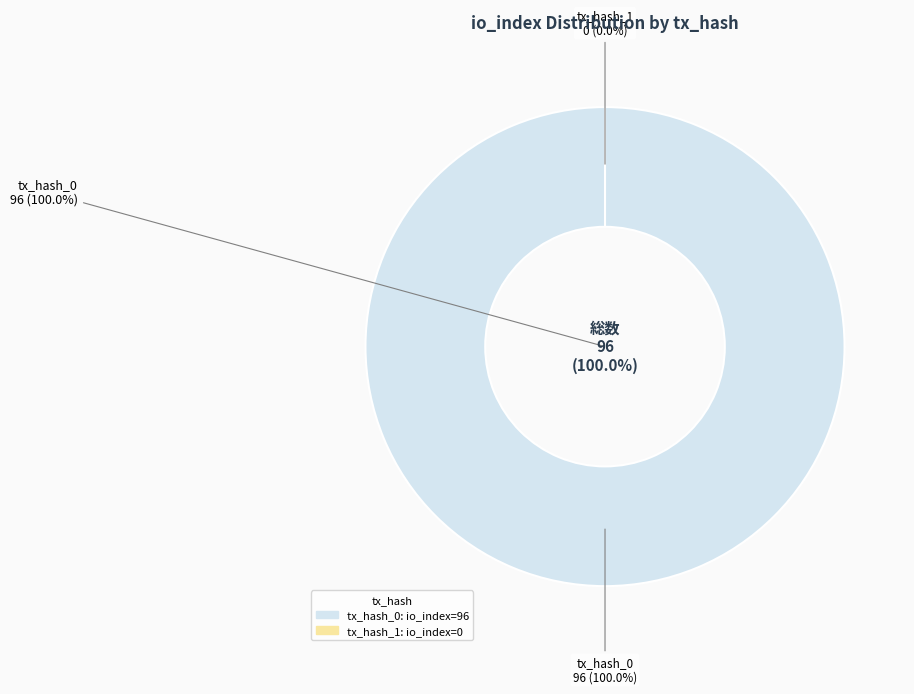

Rank the categories by value from lowest to highest.

tx_hash_1, tx_hash_0